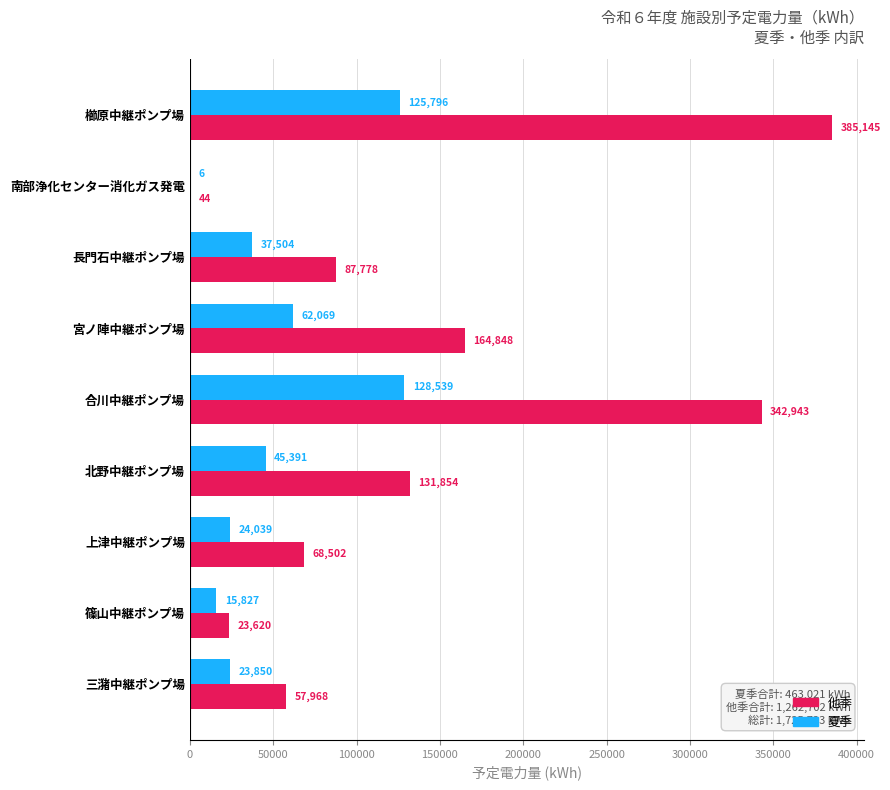

The value of 夏季 at 三潴中継ポンプ場 is 23850. True or false?

True